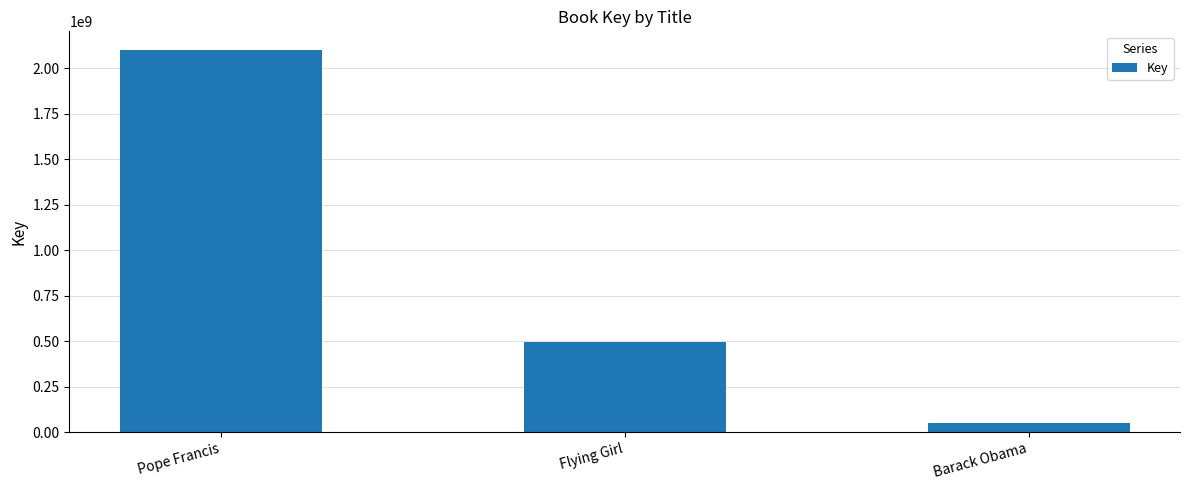

What is the value of the 3rd bar from the left?

47187131